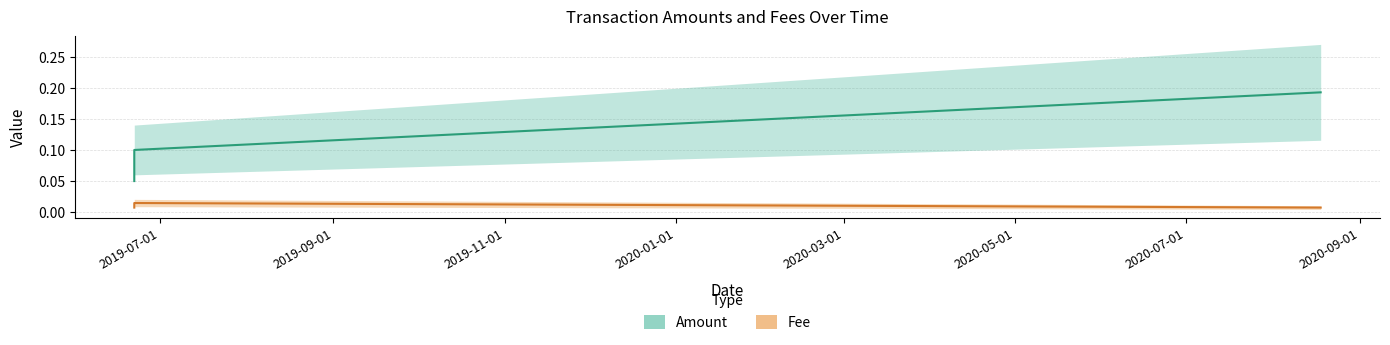

True or false: Amount has more than 1 interior local peaks.

False